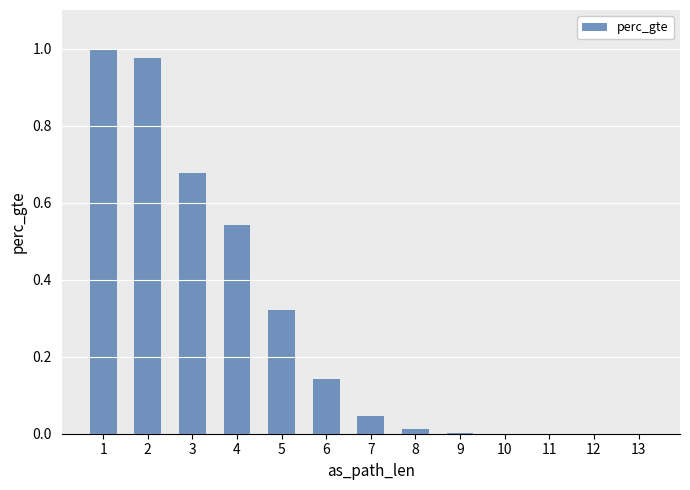

Is it true that the value at 12 is 0.0?

True